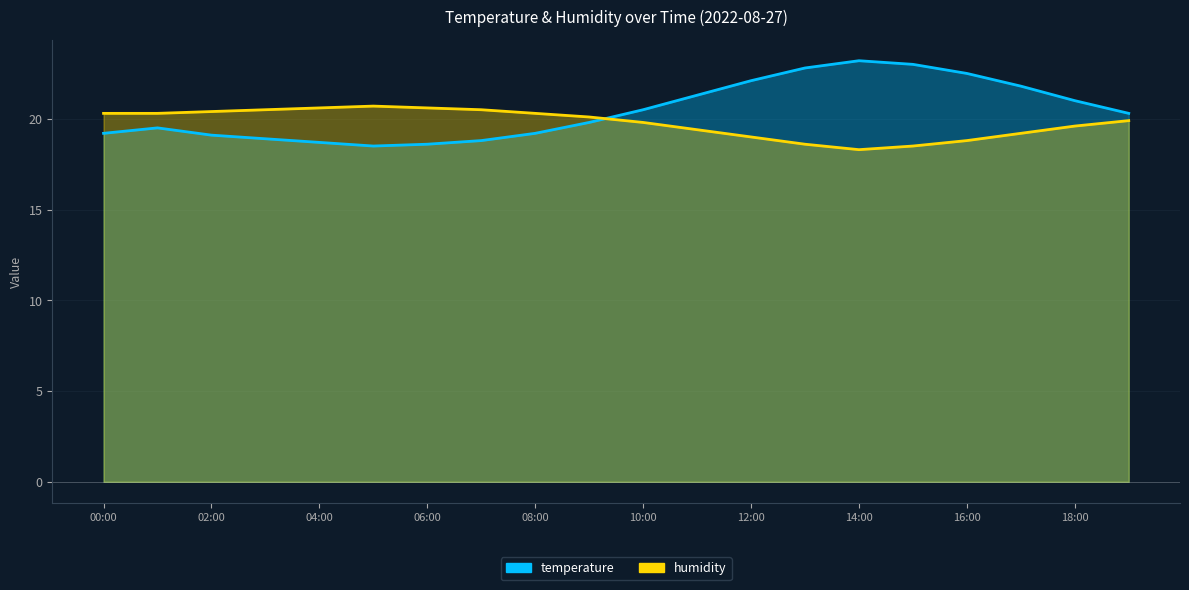

True or false: humidity has a value of 19.6 at 18:00.

True